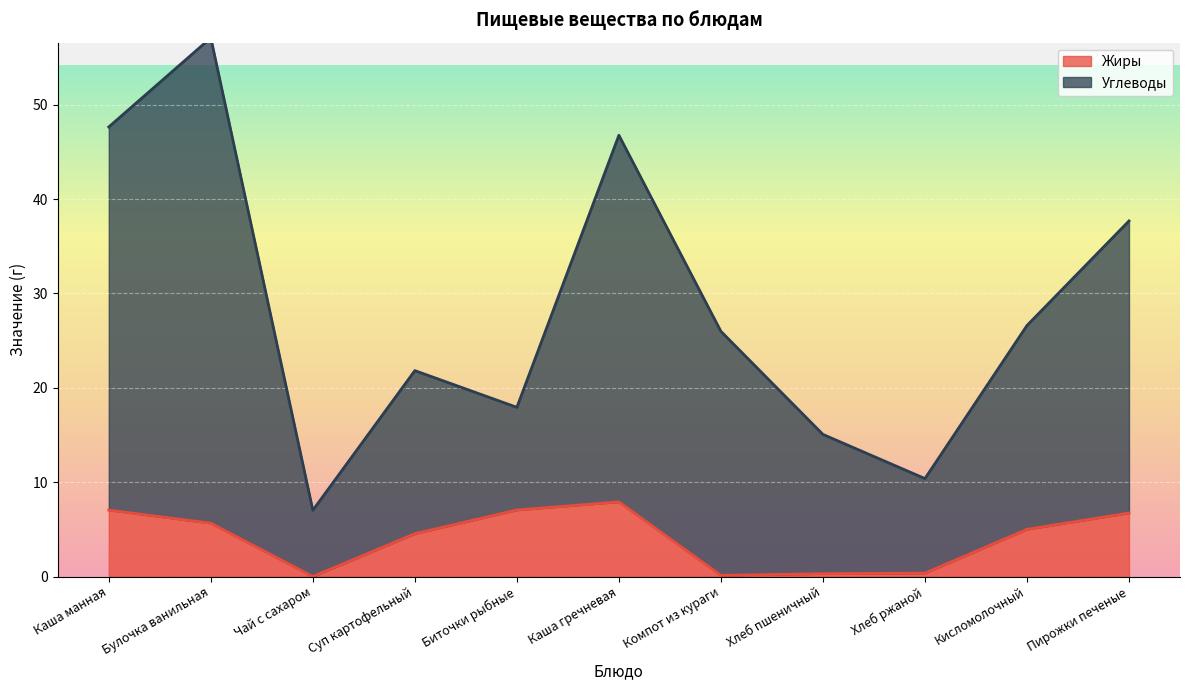

How many values in the Жиры series exceed 5?

5